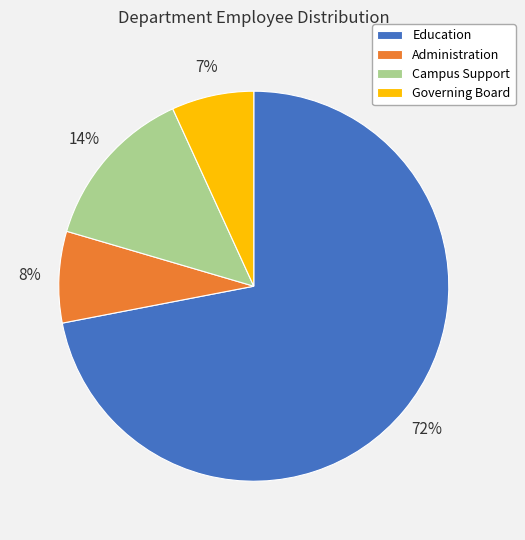

Which has a higher value, Campus Support or Governing Board?

Campus Support